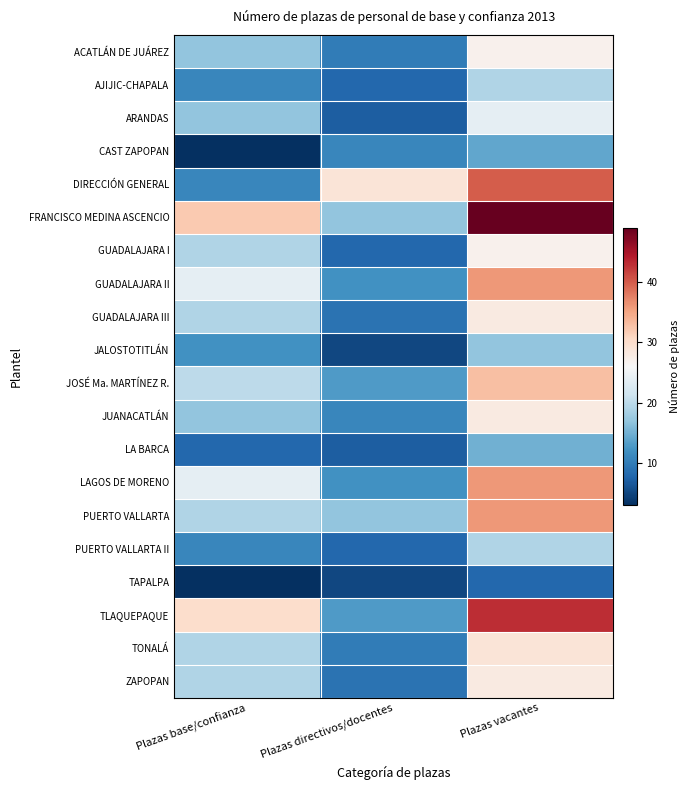

What is the smallest value displayed?

3